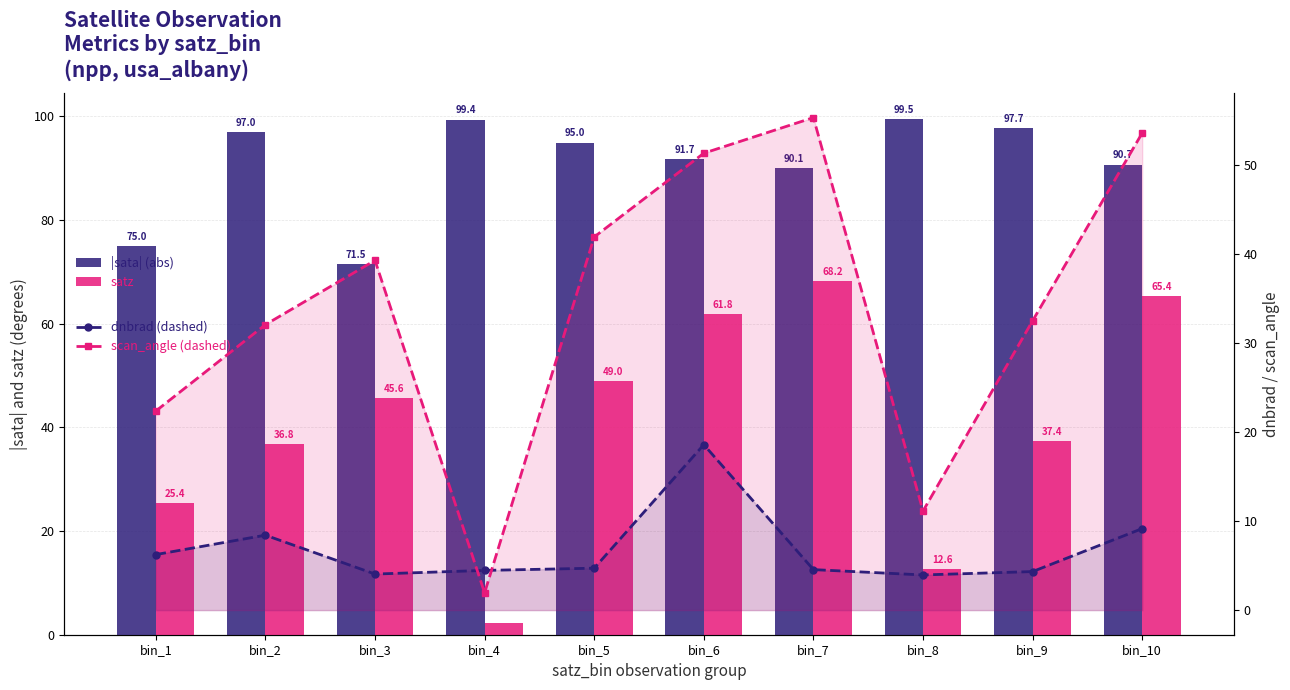

How many data points in satz are above 45?

5